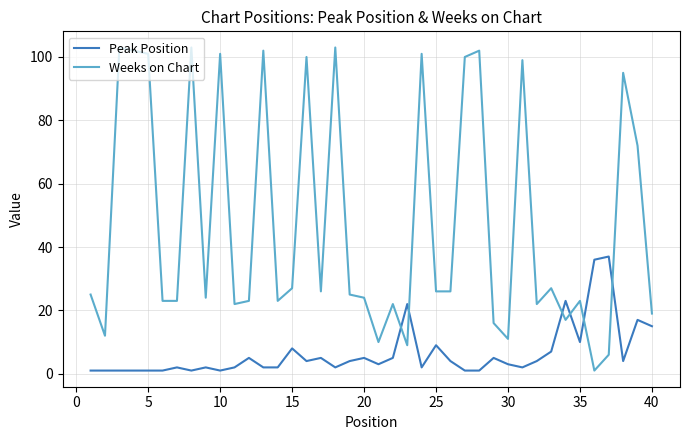

What is the difference between the maximum and minimum values in the Weeks on Chart series?

102